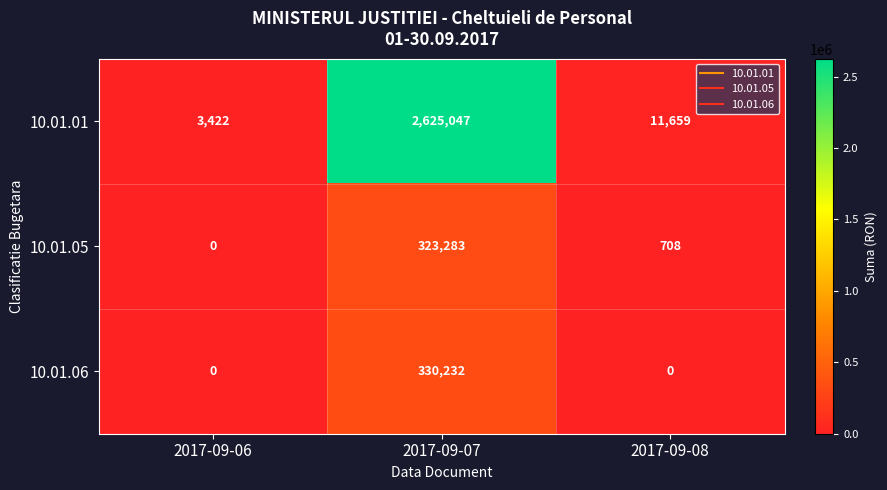

What is the total value across all series at 2017-09-06?

3422